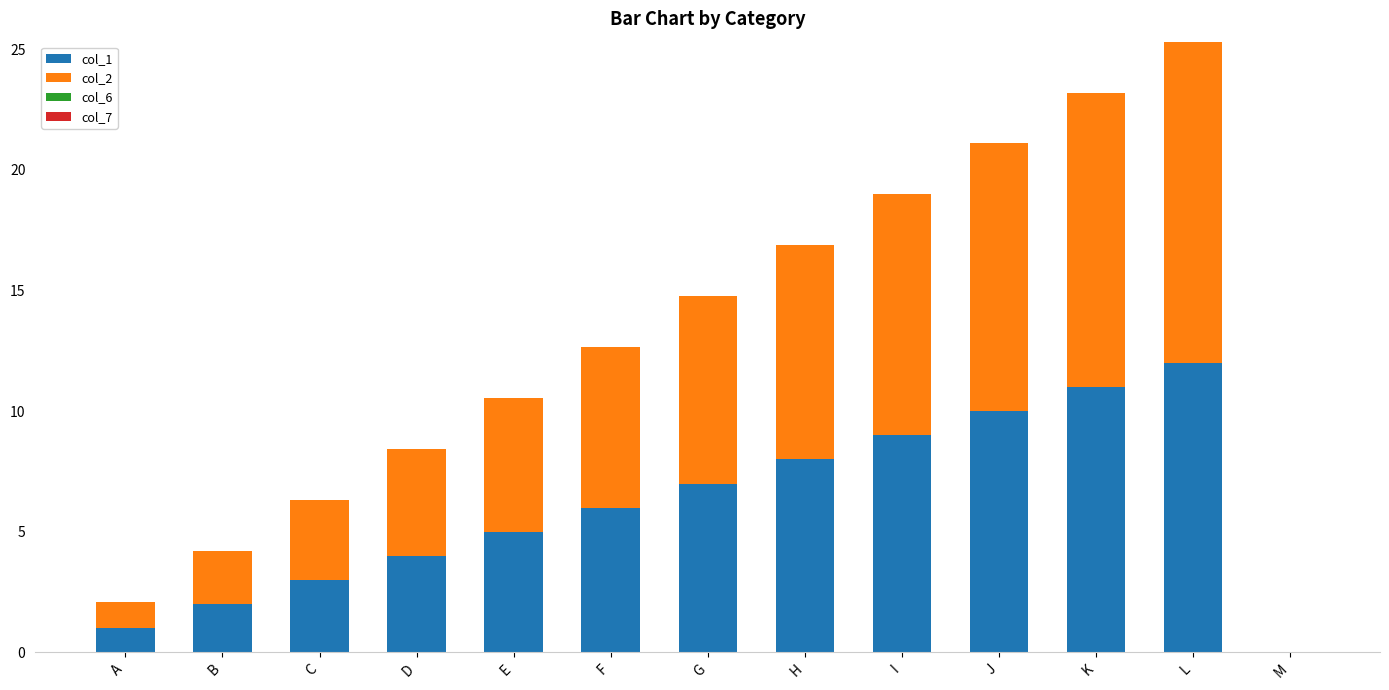

What is the maximum value for col_1?

12.0